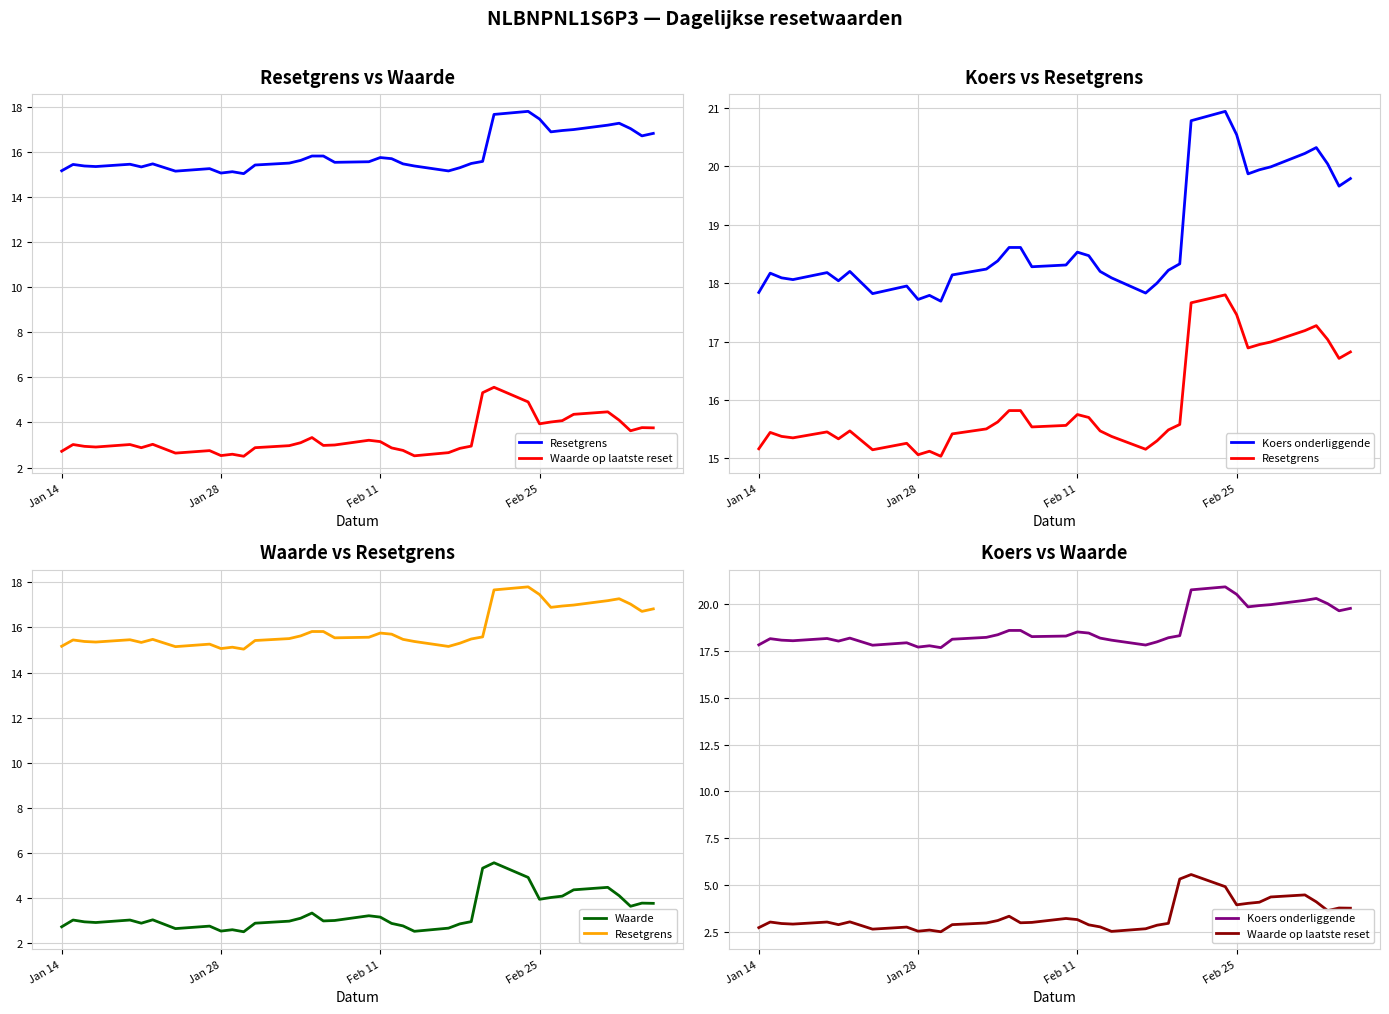

In Koers onderliggende, how many points are higher than both neighbors (excluding endpoints)?

8